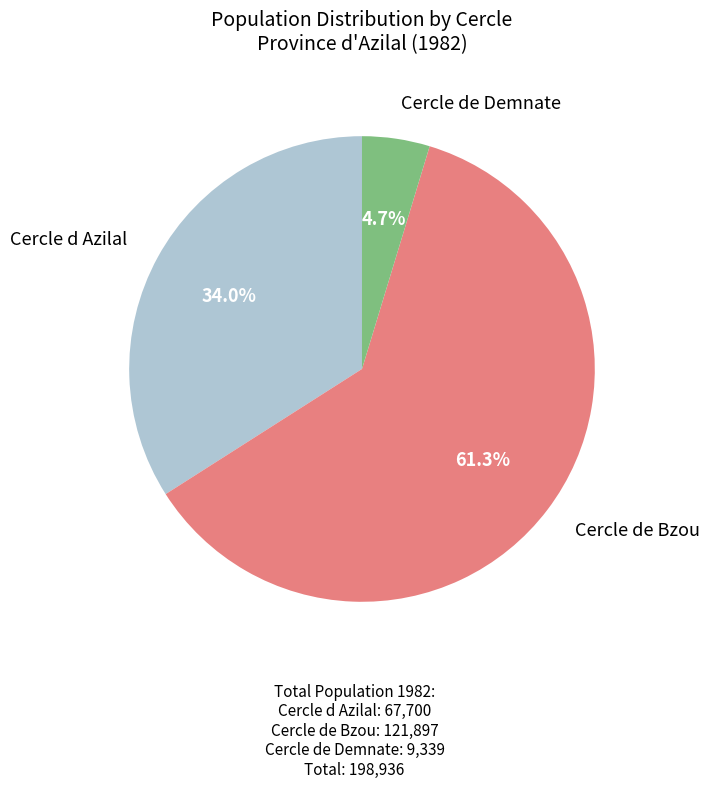

Does any single category account for the majority?

Yes